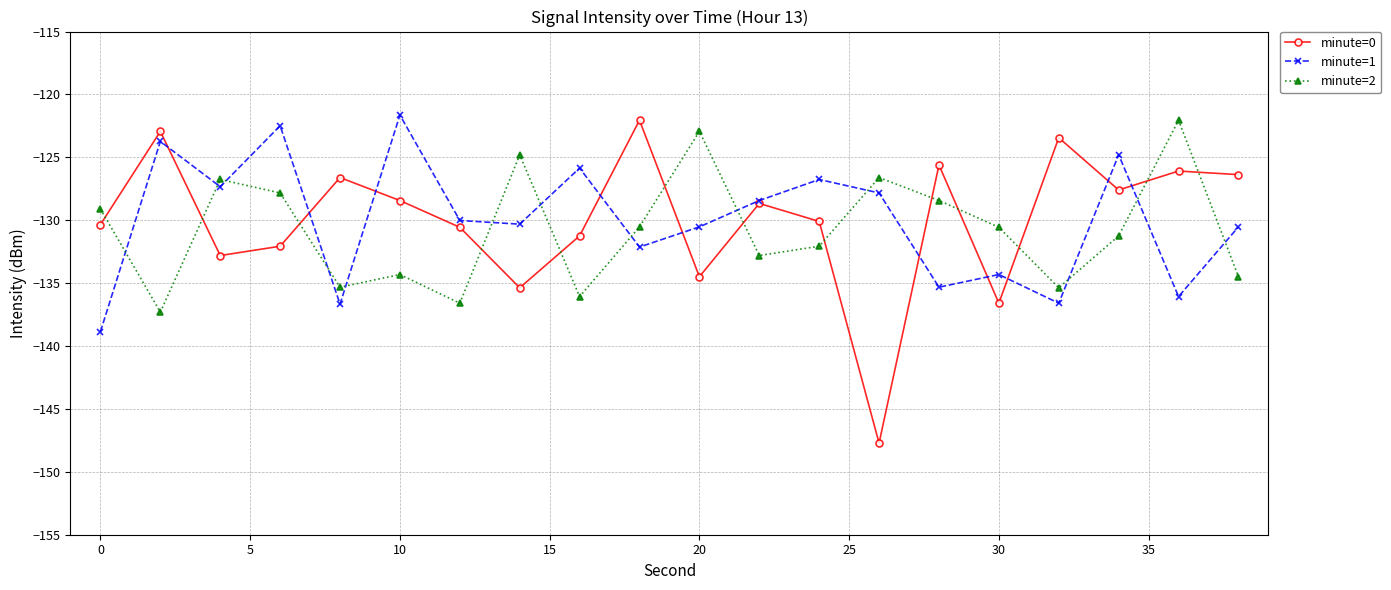

Which series has the largest range (max minus min)?

minute=0